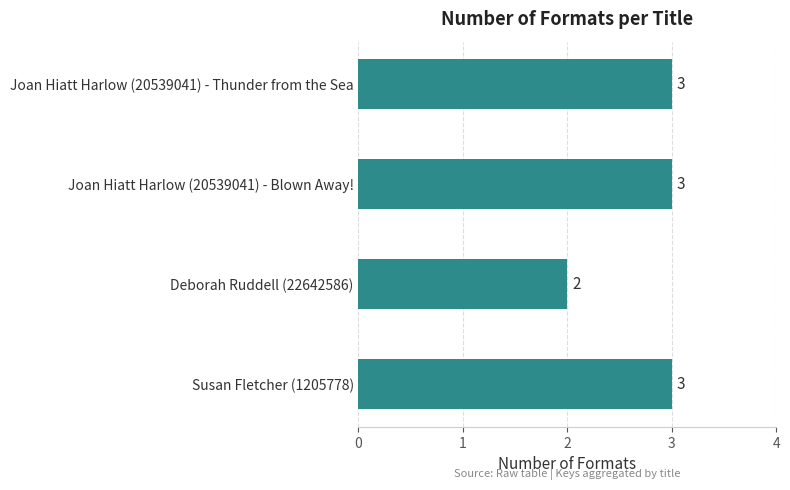

Is it true that the value at Joan Hiatt Harlow (20539041) - Thunder from the Sea is 3?

True